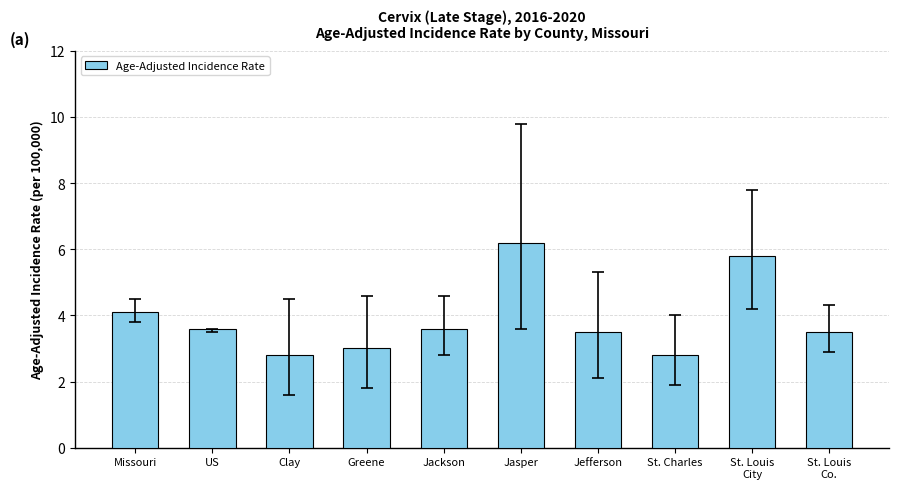

What is the greatest value displayed?

6.2